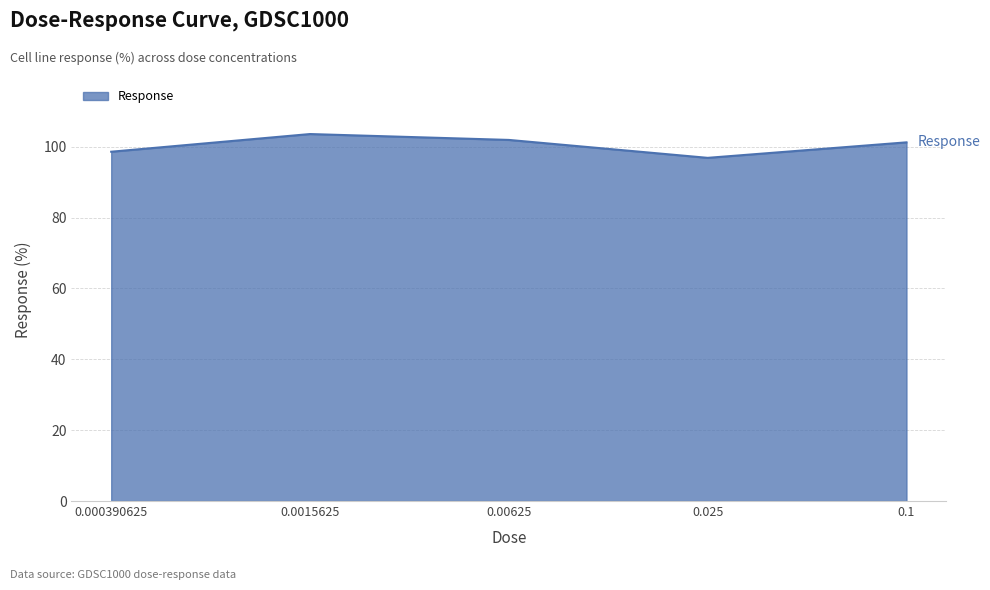

What is the minimum value shown in the chart?

96.9